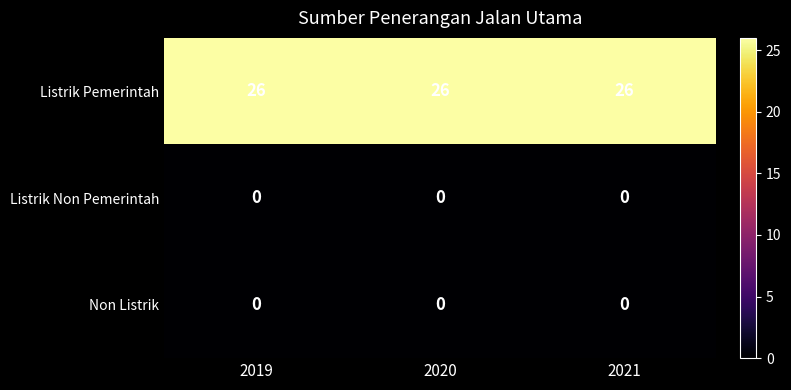

What is the total value across all series at 2019?

26